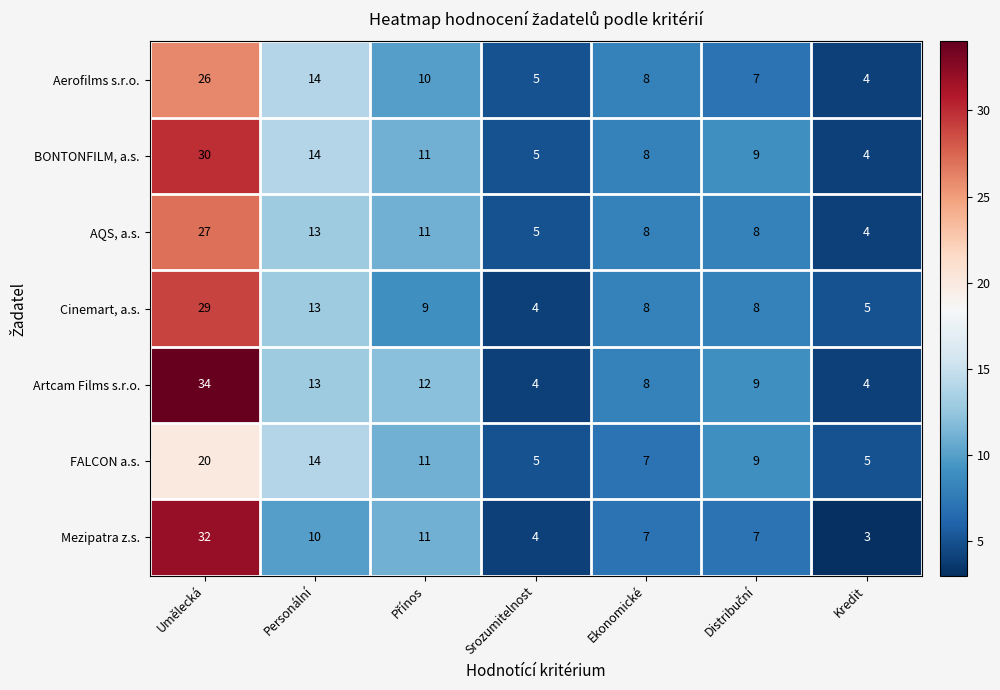

What is the difference between the maximum and minimum values in the AQS, a.s. series?

23